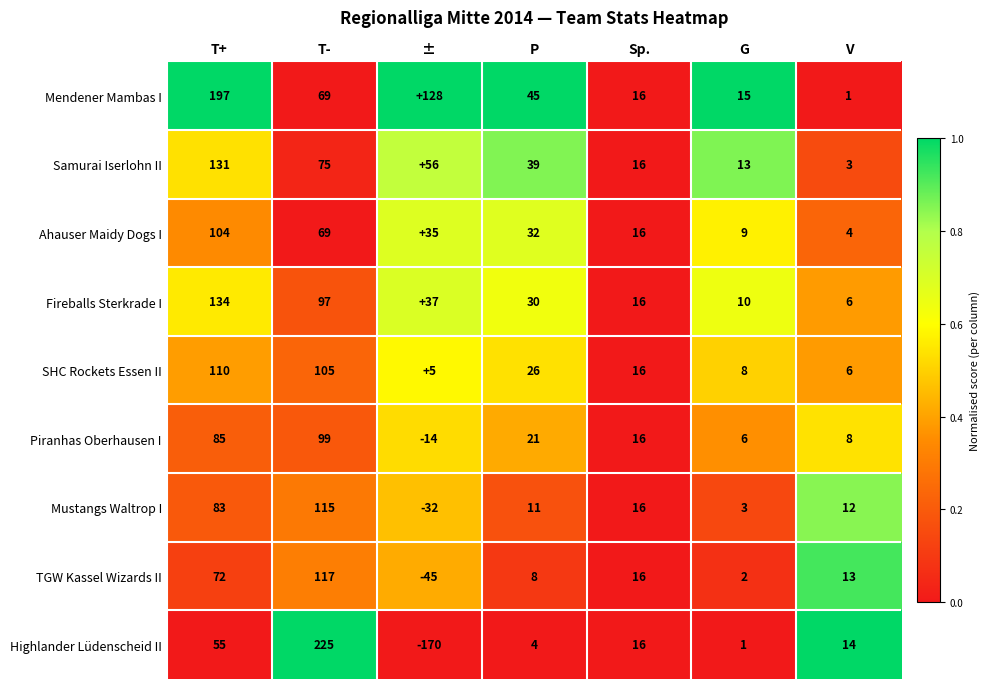

Is it true that Fireballs Sterkrade I equals 134 at T+?

True